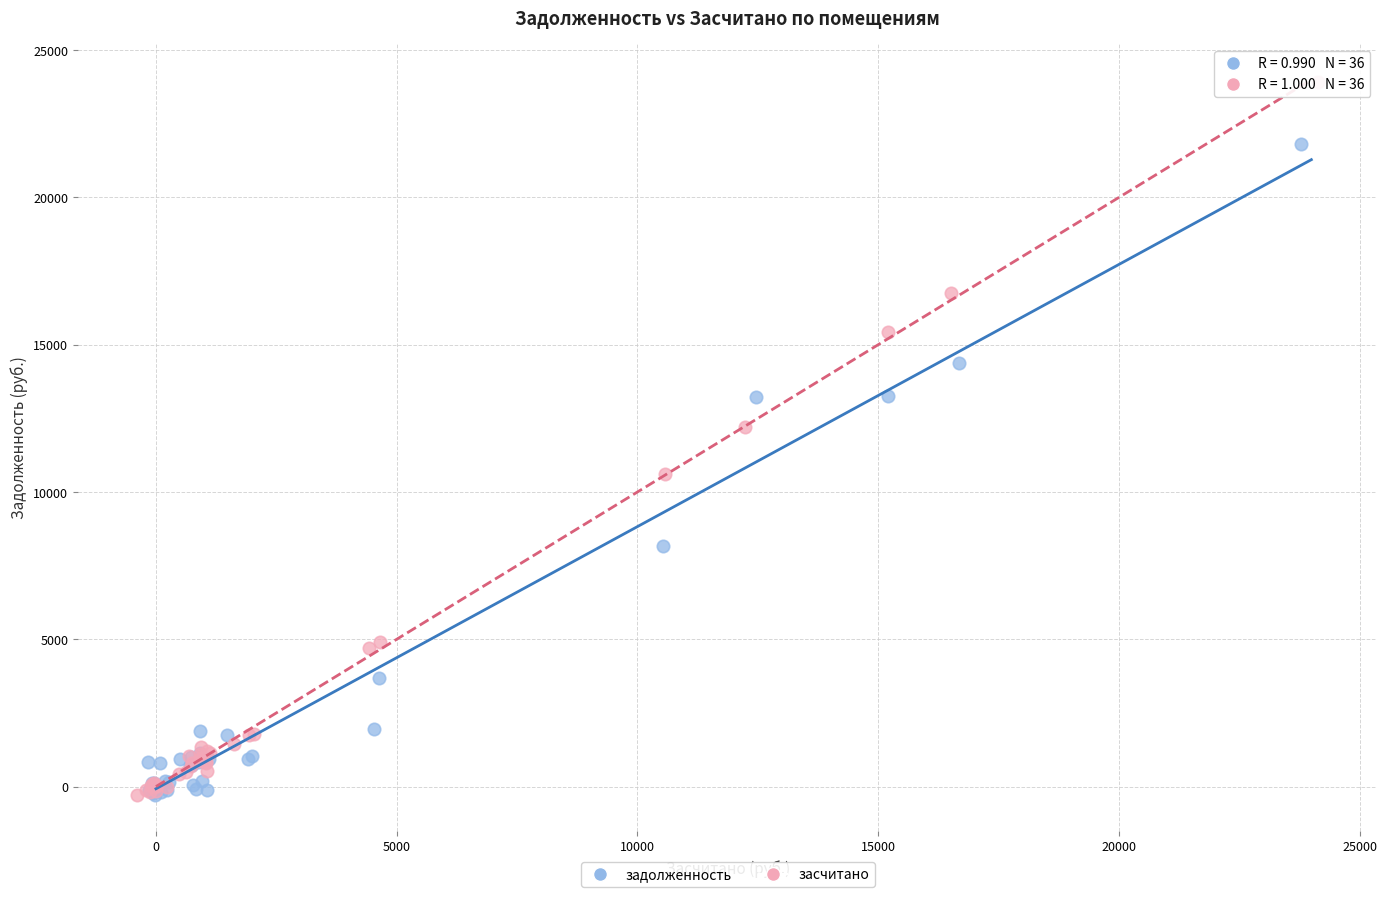

Which series has the largest Y range (max minus min)?

засчитано